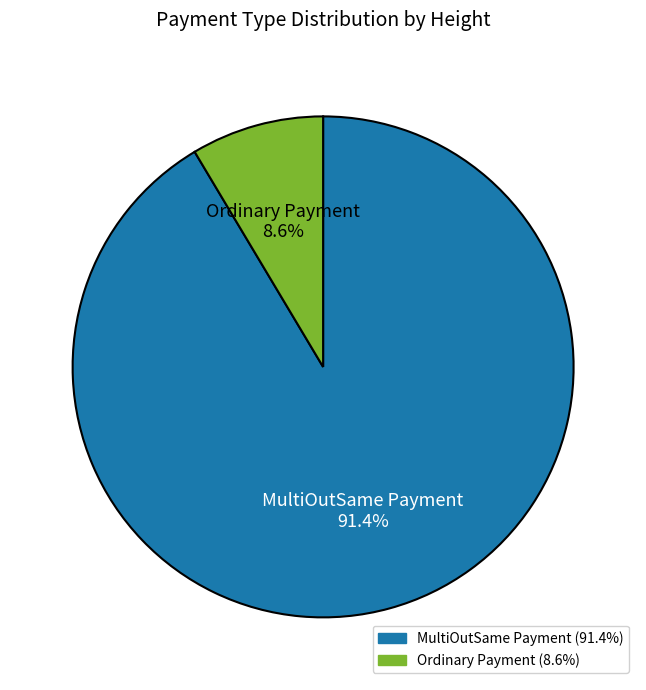

Combined, do MultiOutSame Payment and Ordinary Payment account for over 50%?

Yes